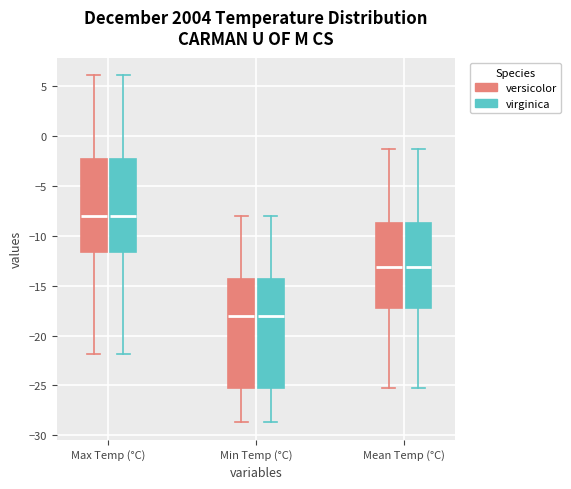

Reading left to right, transcribe this box plot: for each box, give where its median line is, the range the box spans, and where its two whiskers end, as read against the y-axis. The values are not printed on the chart, so give them approximately, as read against the axis.

Max Temp (°C) (versicolor): median -8.0, box -11.5 to -2.5, whiskers -22.0 to 6.0
Max Temp (°C) (virginica): median -8.0, box -11.5 to -2.5, whiskers -22.0 to 6.0
Min Temp (°C) (versicolor): median -18.0, box -25.0 to -14.5, whiskers -28.5 to -8.0
Min Temp (°C) (virginica): median -18.0, box -25.0 to -14.5, whiskers -28.5 to -8.0
Mean Temp (°C) (versicolor): median -13.0, box -17.0 to -8.5, whiskers -25.5 to -1.5
Mean Temp (°C) (virginica): median -13.0, box -17.0 to -8.5, whiskers -25.5 to -1.5